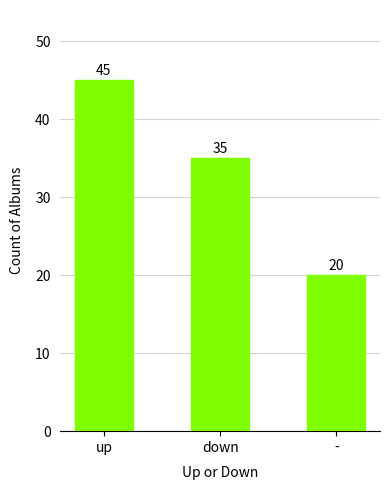

What is the sum of the values at down and -?

55